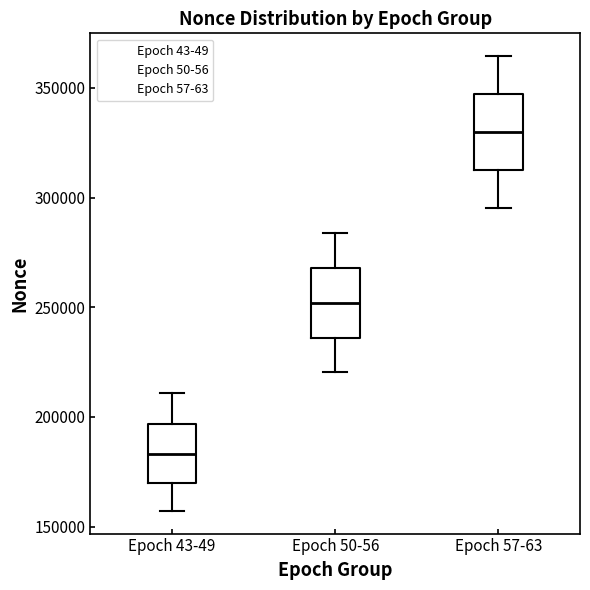

Which box has the highest median line?

Epoch 57-63